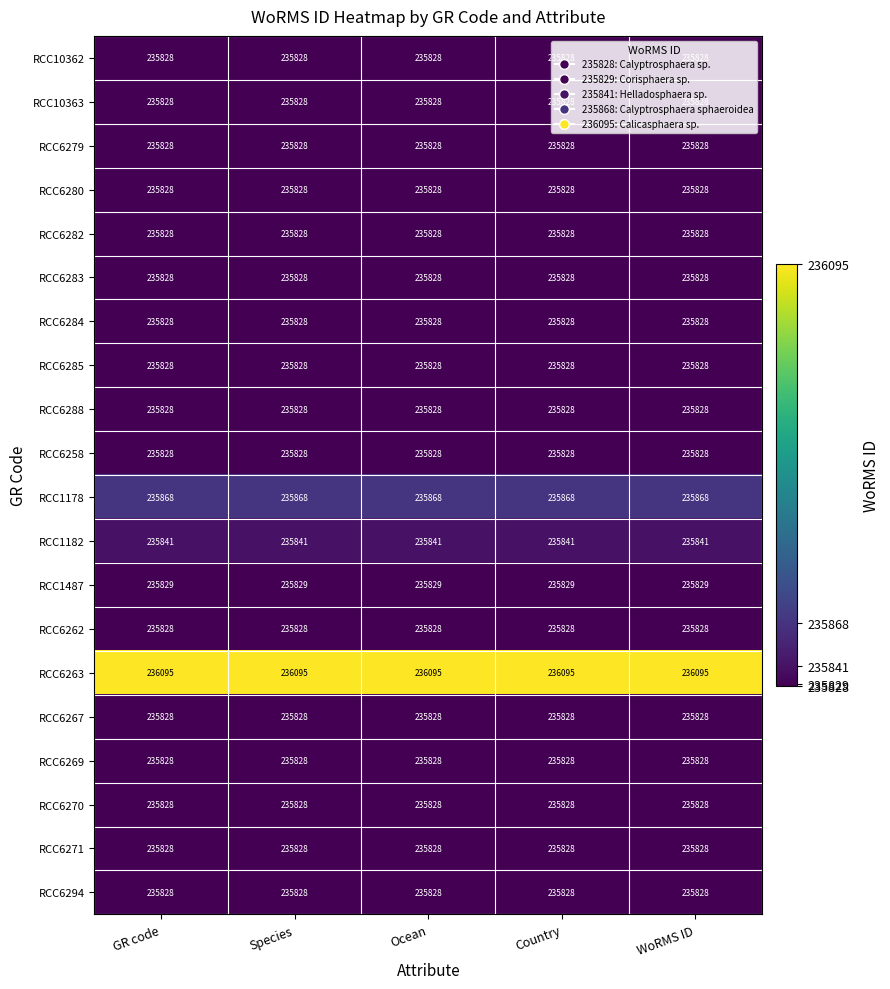

The RCC6279 series shows 235828 at Species. True or false?

True